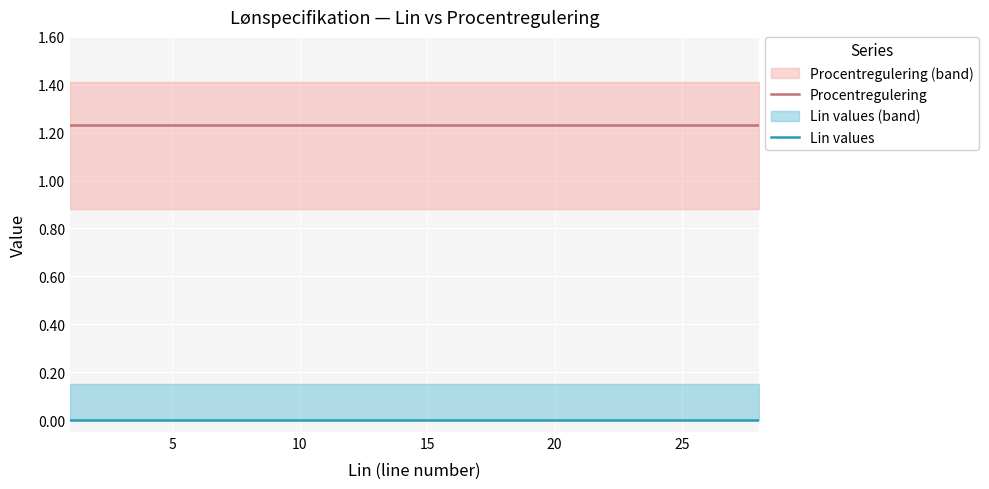

Count the number of categories in the chart.

28